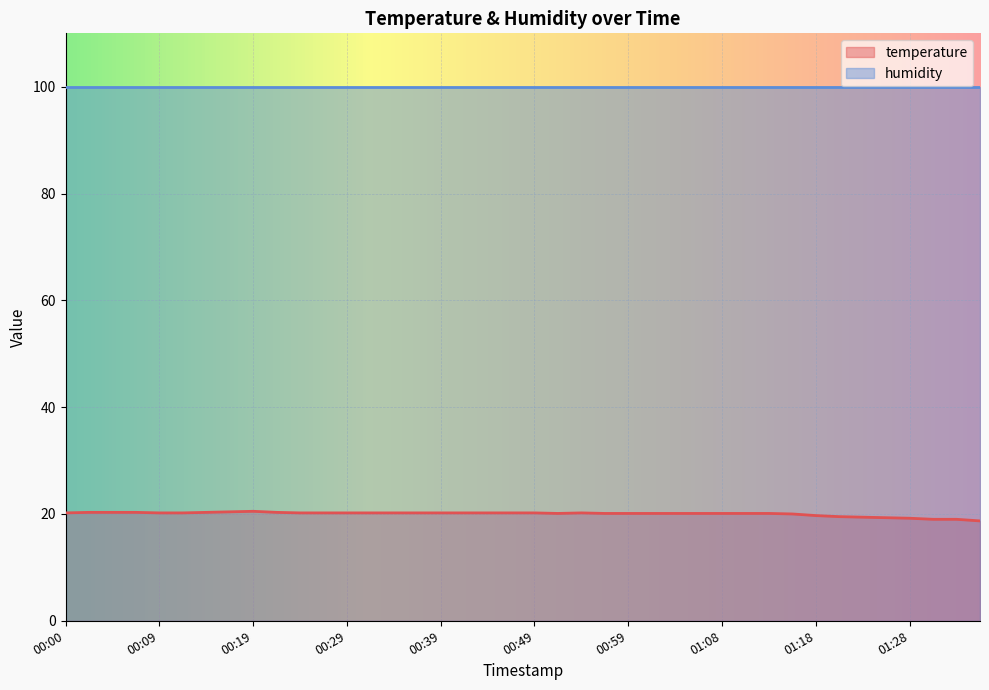

Between 01:21 and 01:03, which is larger?

01:03